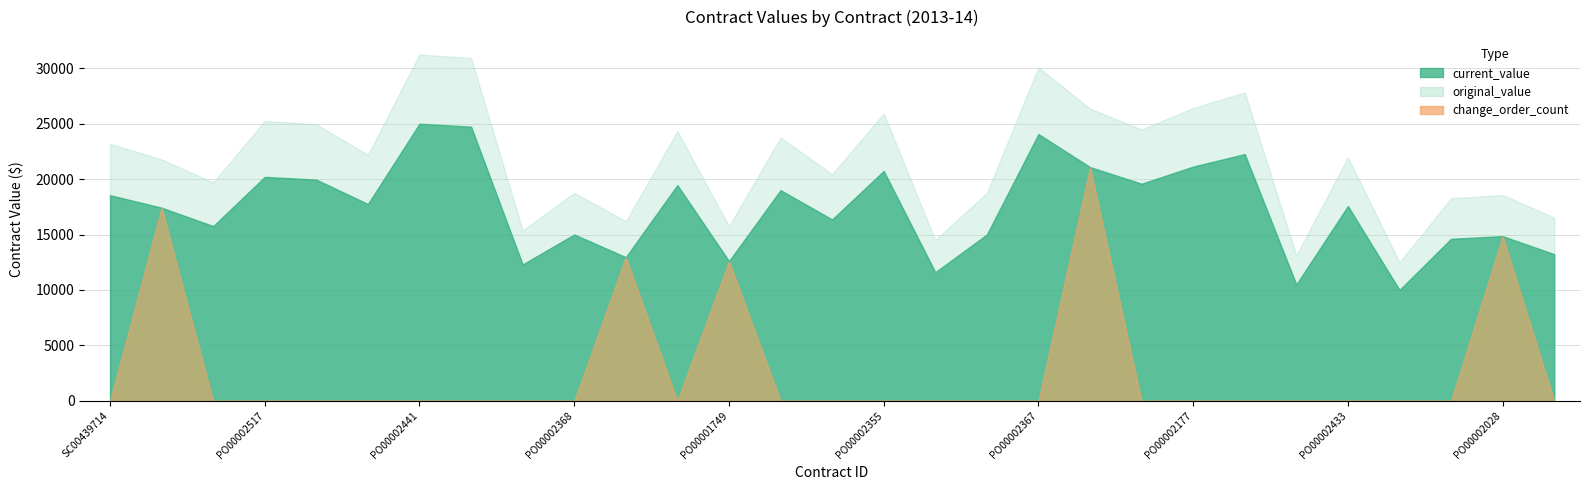

The value of current_value at PO00002463 is 29226.0. True or false?

False